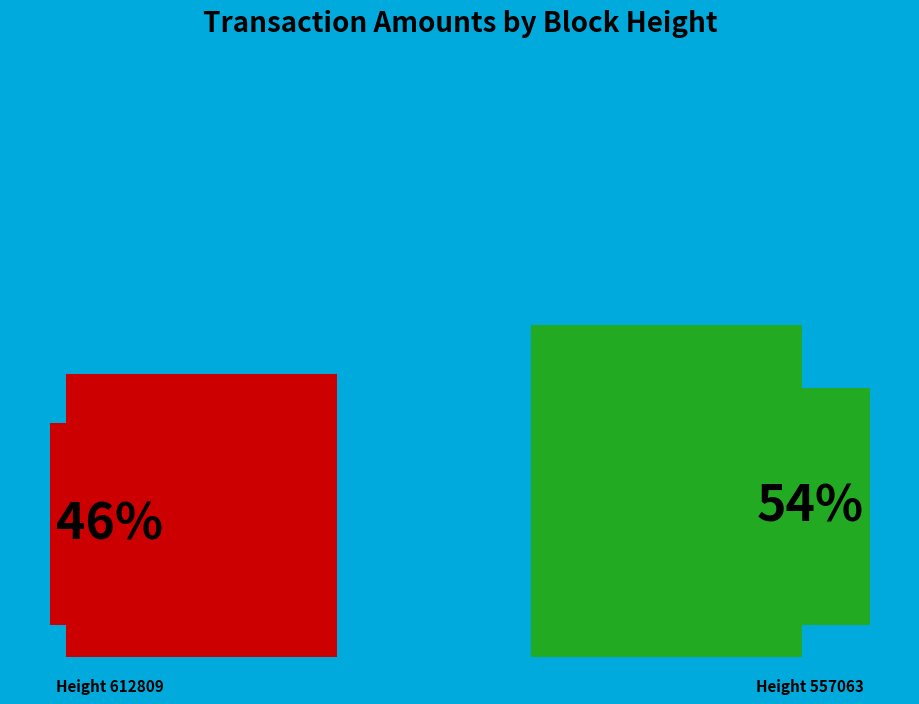

How many segments does this pie chart have?

2